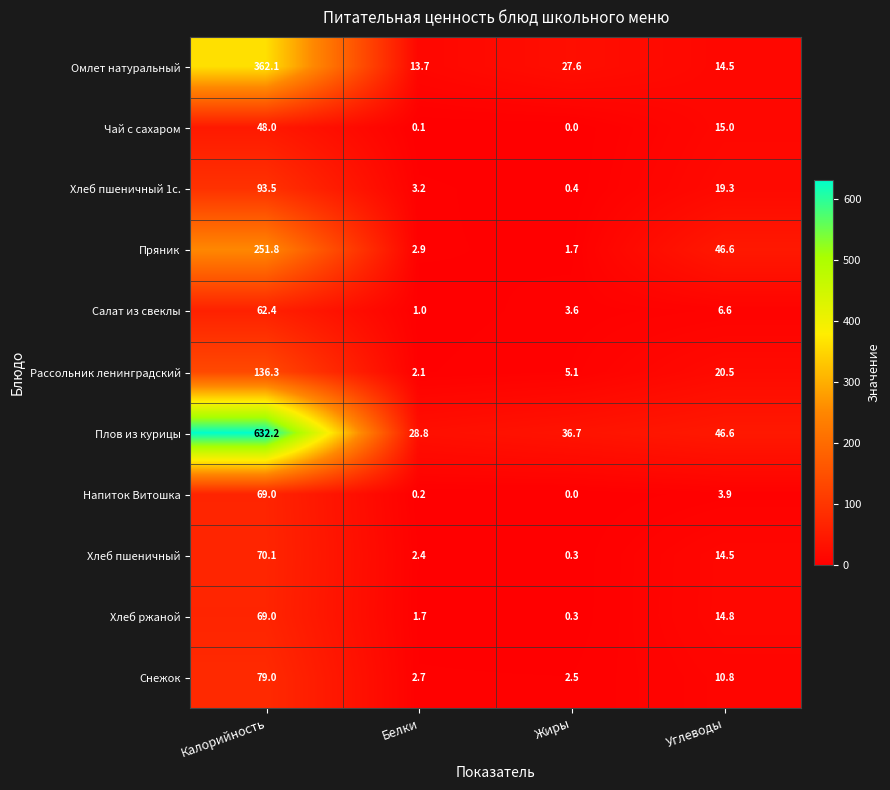

The Снежок series shows 3.8 at Жиры. True or false?

False